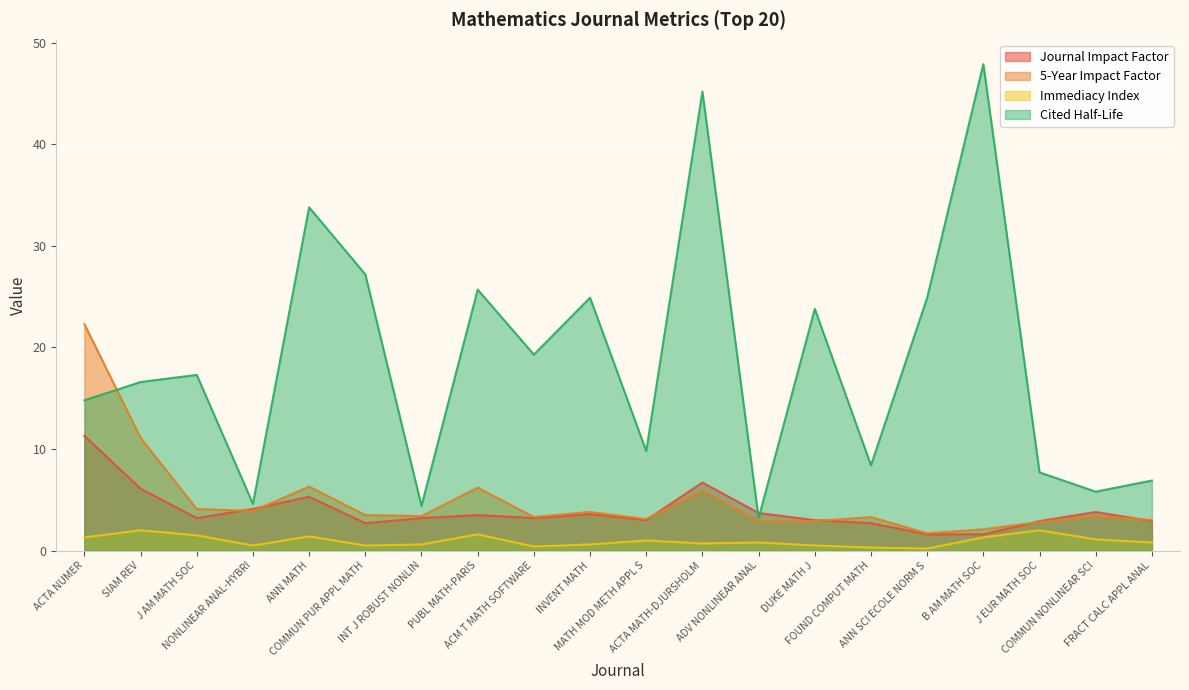

At INVENT MATH, list the series in order from smallest to largest.

Immediacy Index, Journal Impact Factor, 5-Year Impact Factor, Cited Half-Life